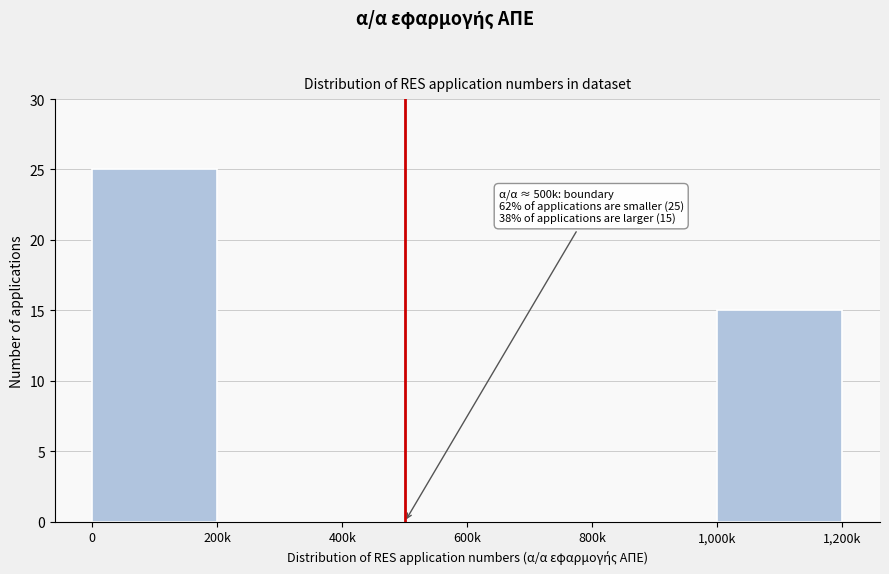

Reading left to right, list all the values displayed in this chart.

0=25	200k=0	400k=0	600k=0	800k=0	1,000k=15